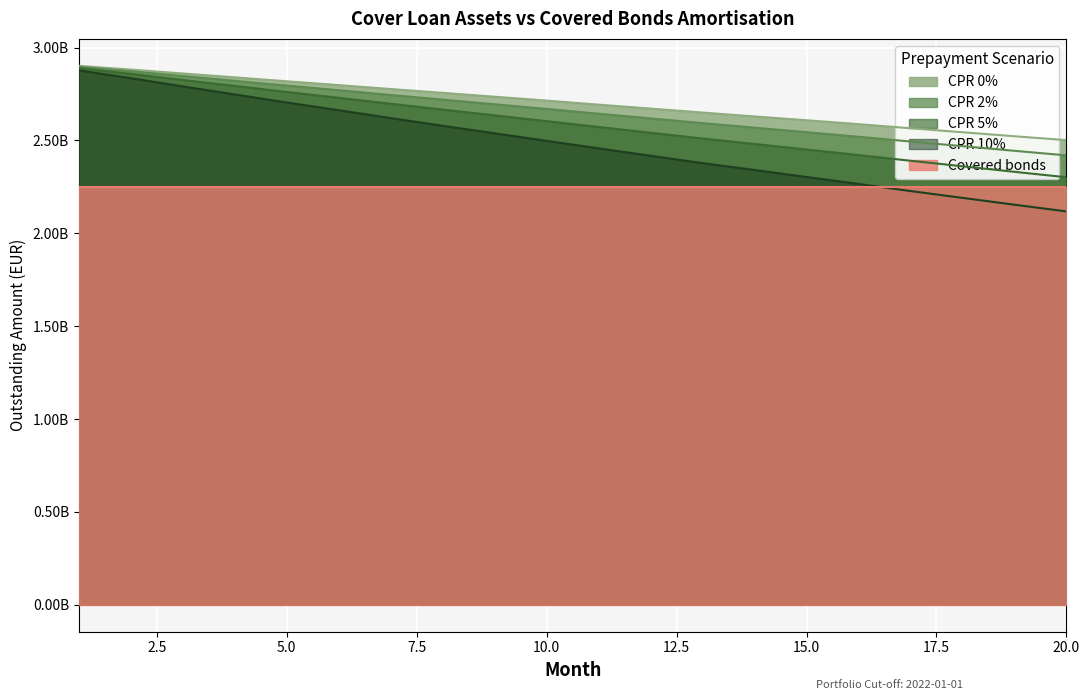

What is the minimum value for CPR 2%?

2419676047.3